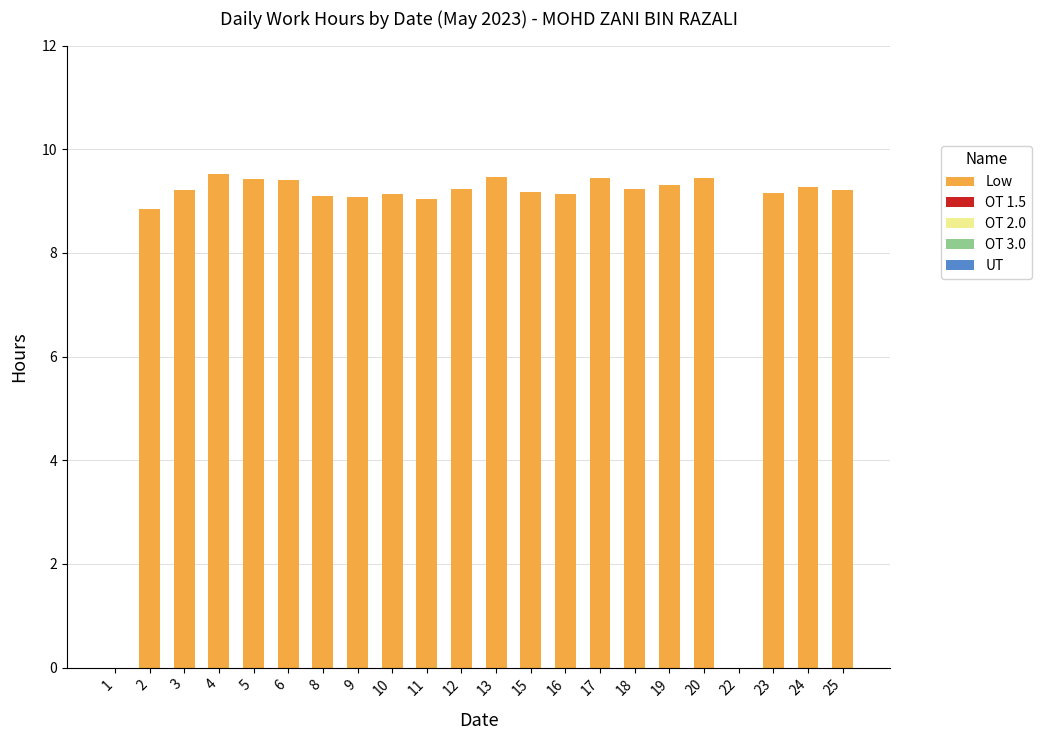

What is the maximum value shown in the chart?

9.5